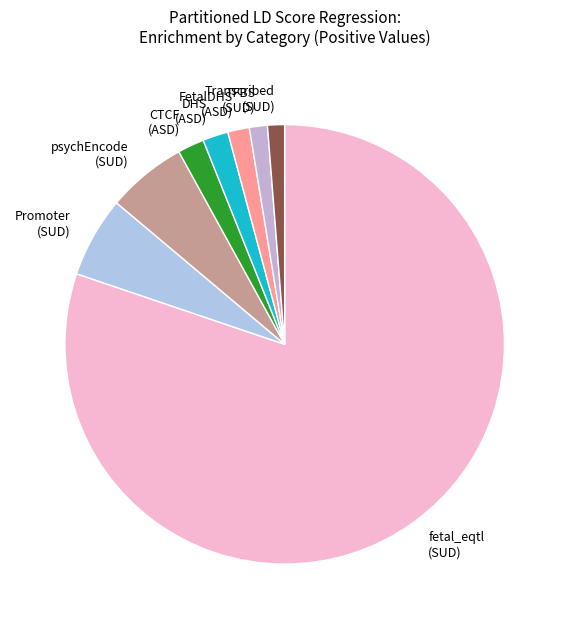

Does any single category account for the majority?

Yes